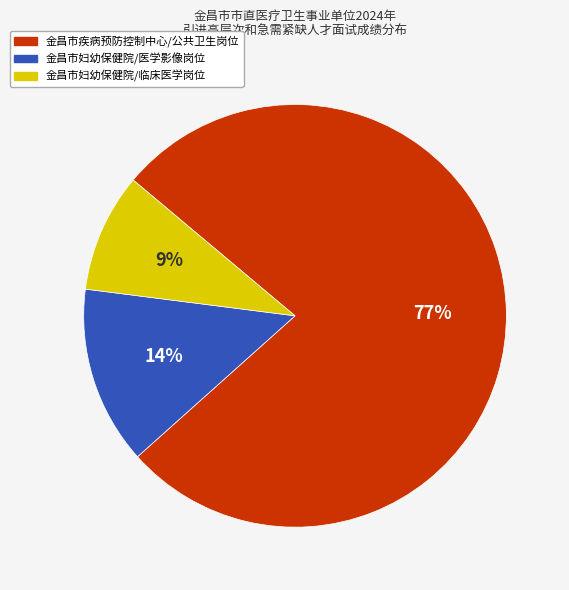

To the nearest percent, what is the difference between the largest and smallest slice percentages?

68%